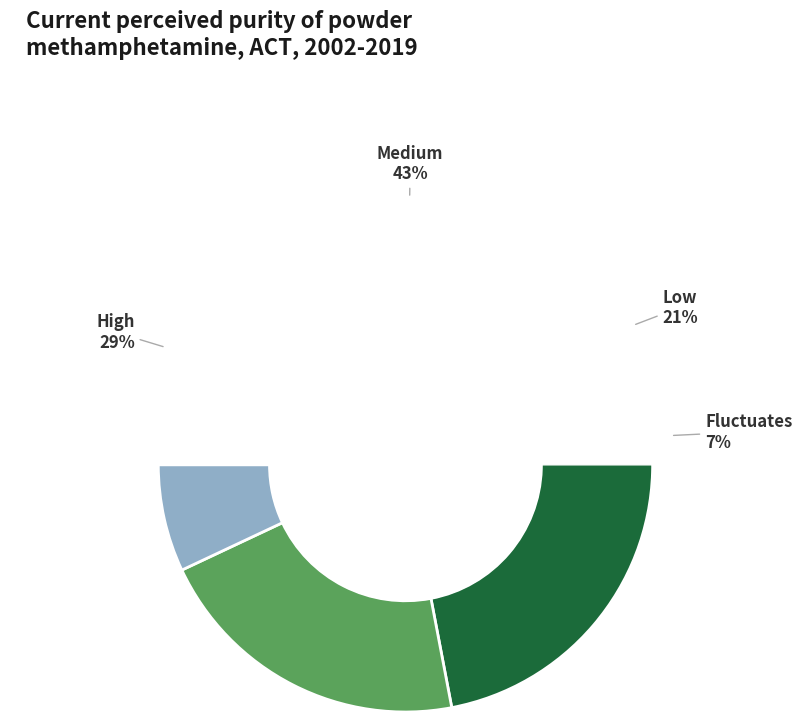

Is the sum of Medium and Fluctuates greater than half?

No